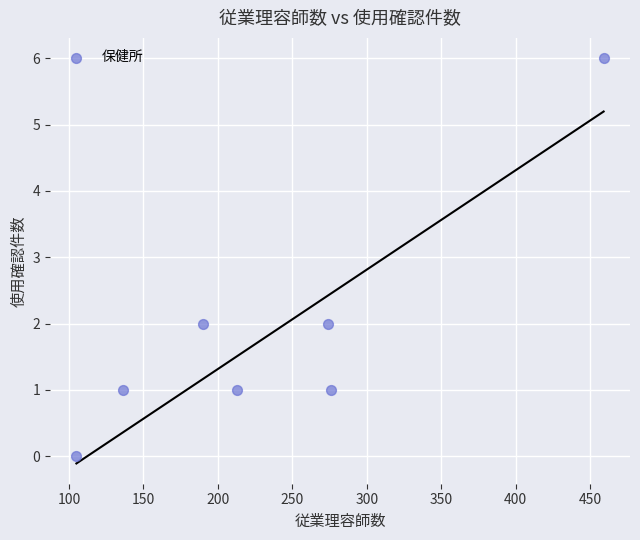

What is the range of X values (max minus min)?

354